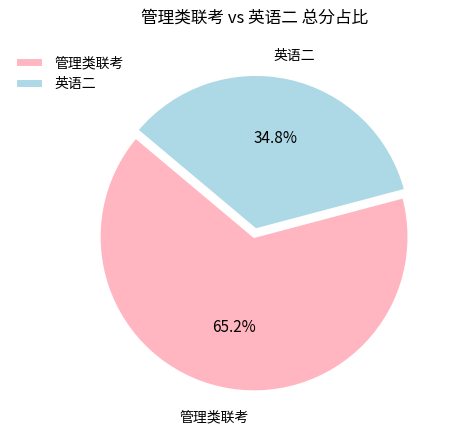

Combined, what portion of the pie is 管理类联考 and 英语二?

100.0%